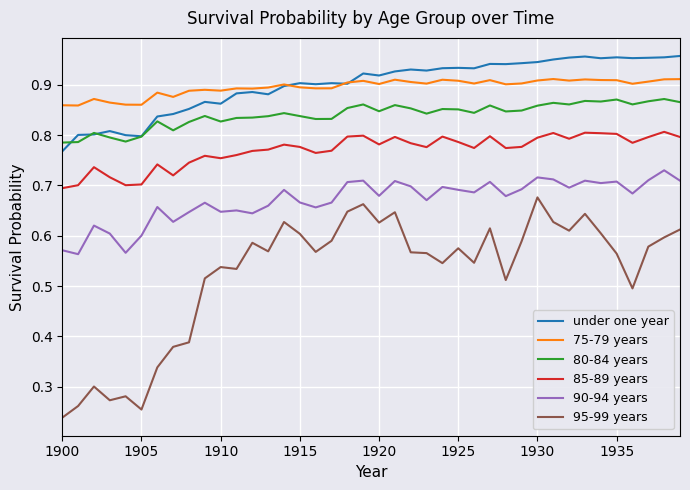

What is the difference between the second highest and minimum values in the 80-84 years series?

0.1